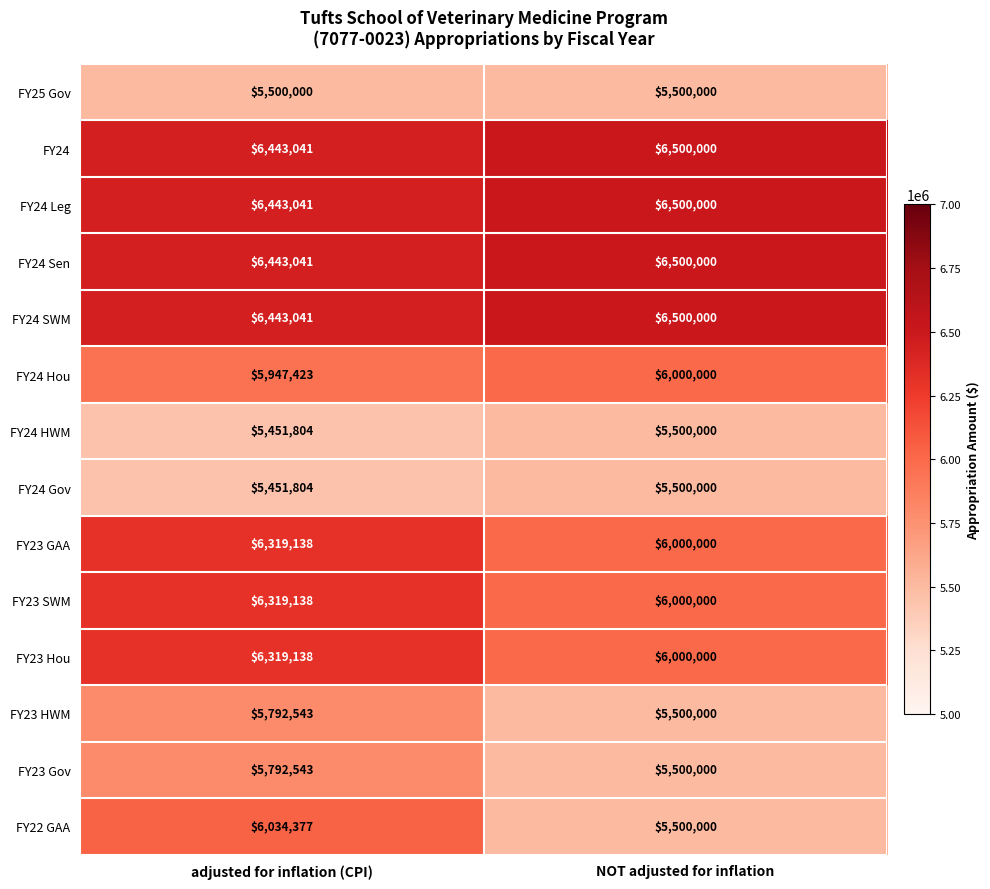

Between adjusted for inflation (CPI) and NOT adjusted for inflation, which series saw the biggest shift?

FY22 GAA